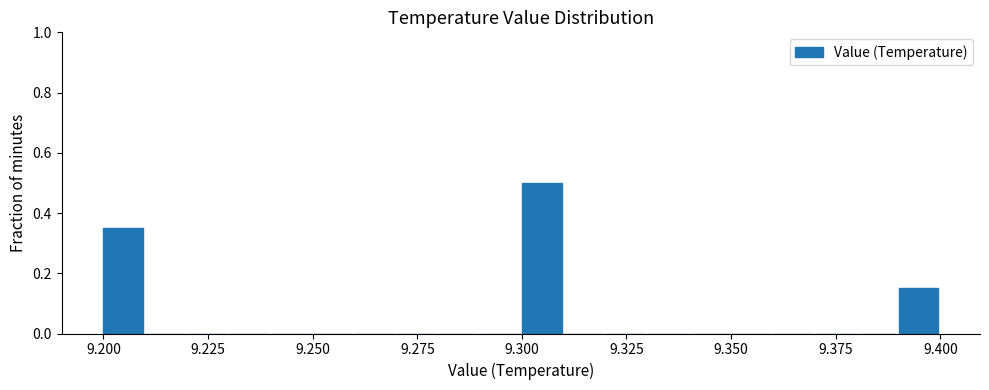

Read against the x-axis, roughly where is the centre of the tallest bar?

9.305